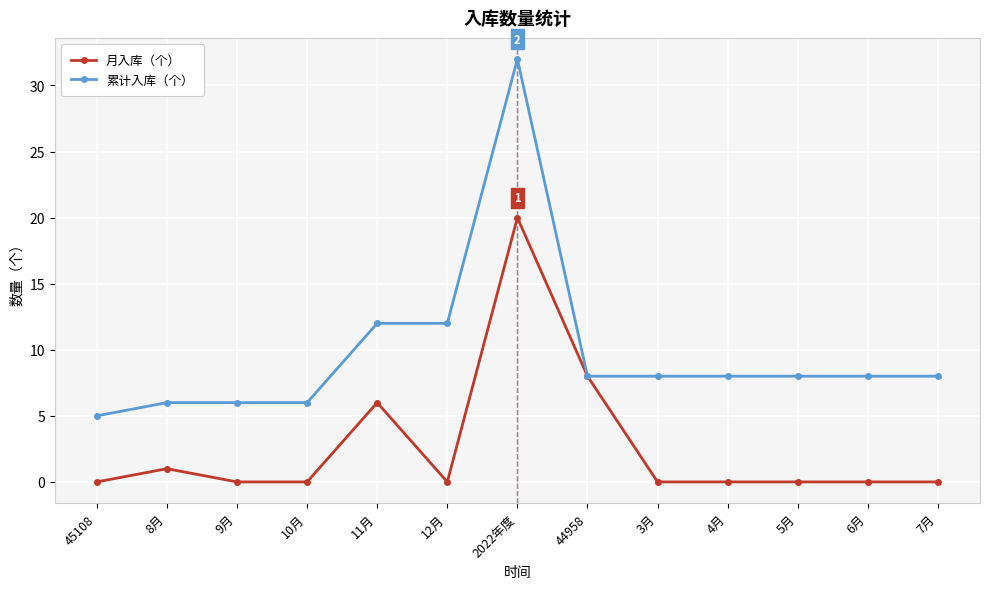

How many categories are shown in the chart?

13